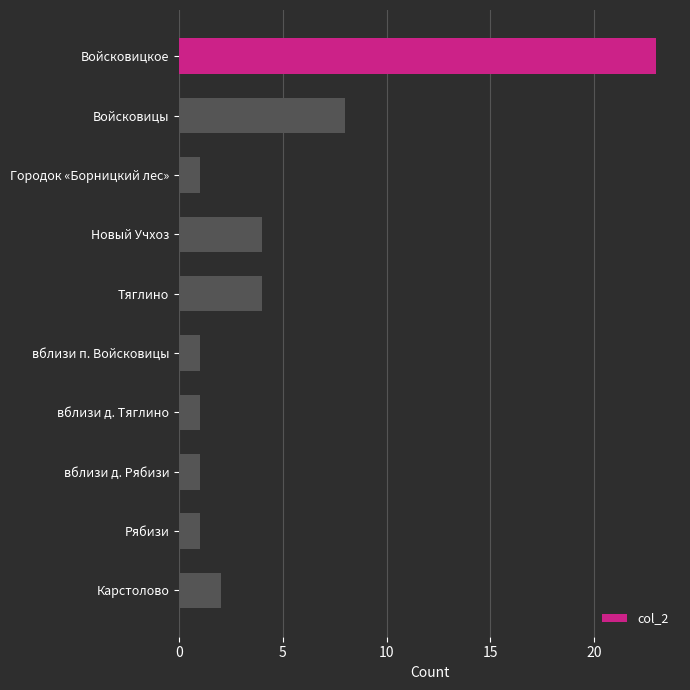

Which category has the highest value across all series?

Войсковицкое